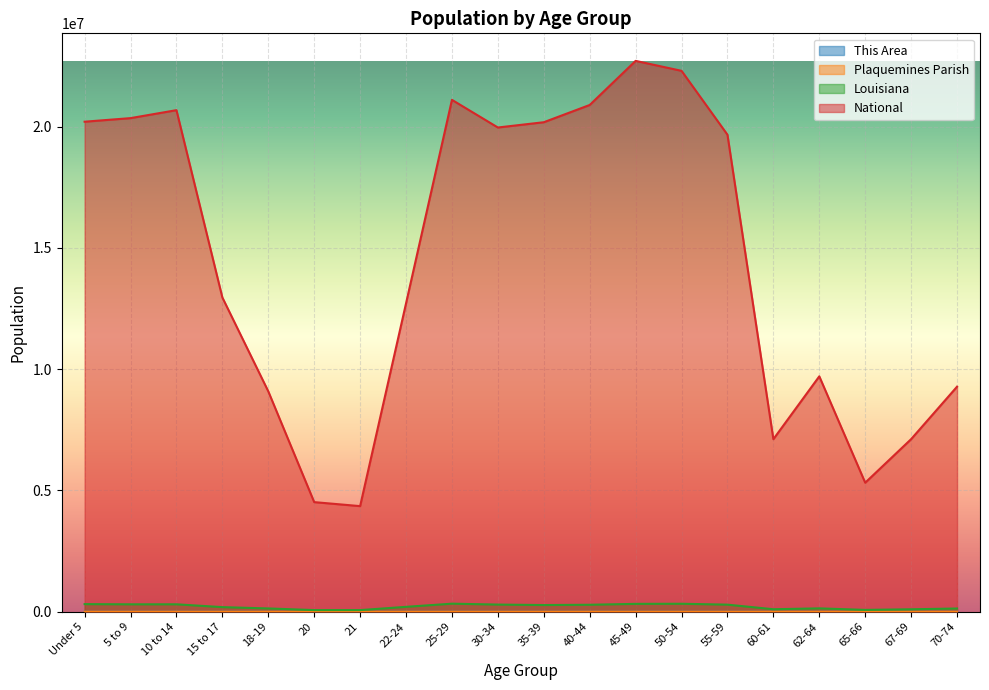

What is the difference between the National values at Under 5 and 20?

15682233.0